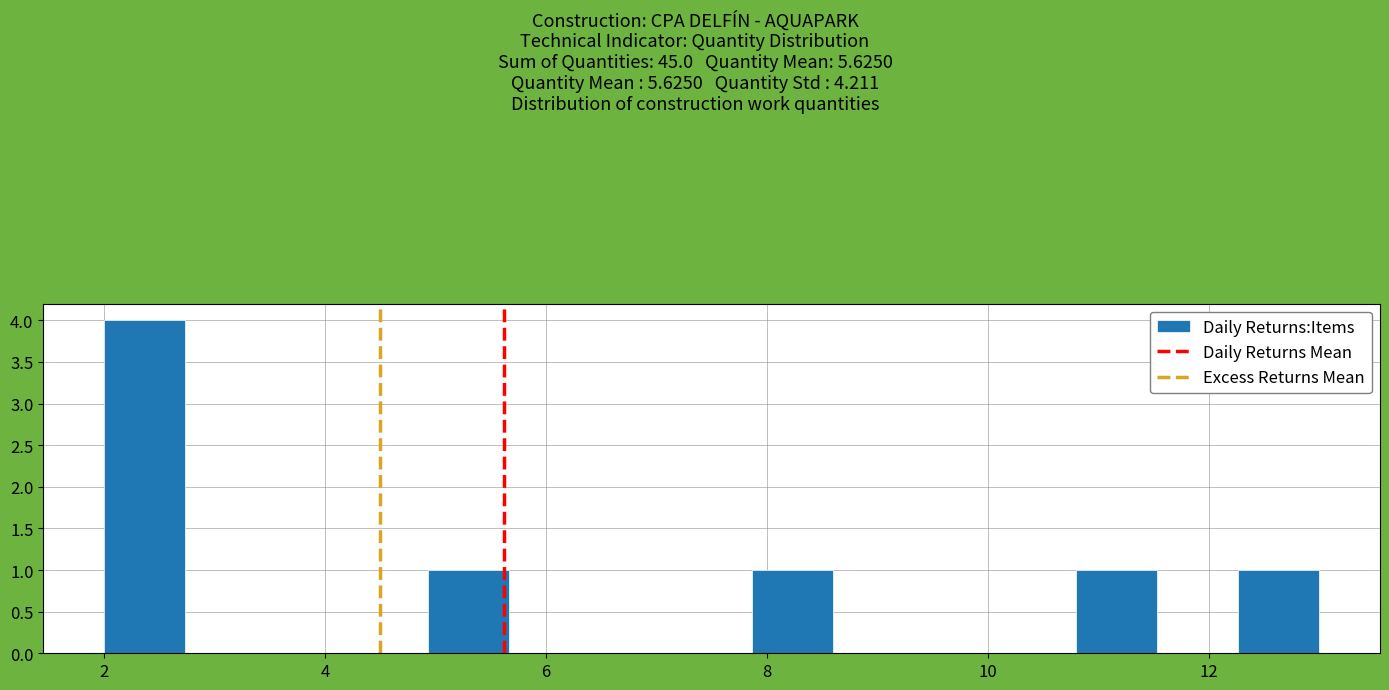

Read against the x-axis, roughly where is the centre of the tallest bar?

2.4